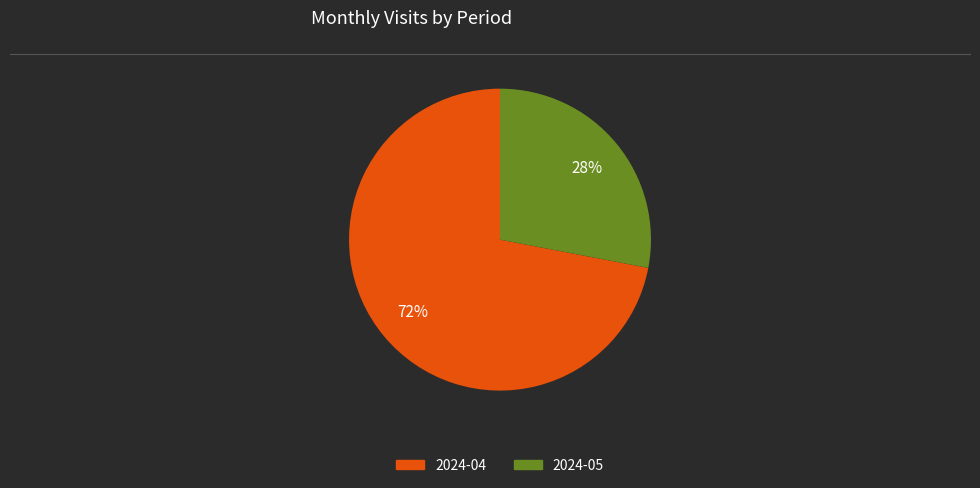

Which has a higher value, 2024-05 or 2024-04?

2024-04